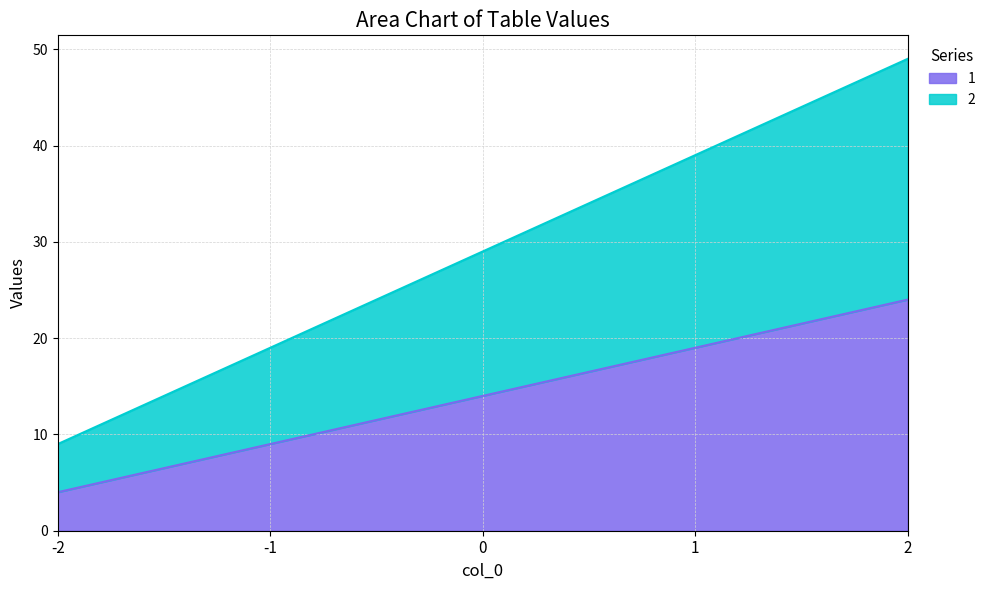

What is the difference between the second highest and minimum values in the 2 series?

30